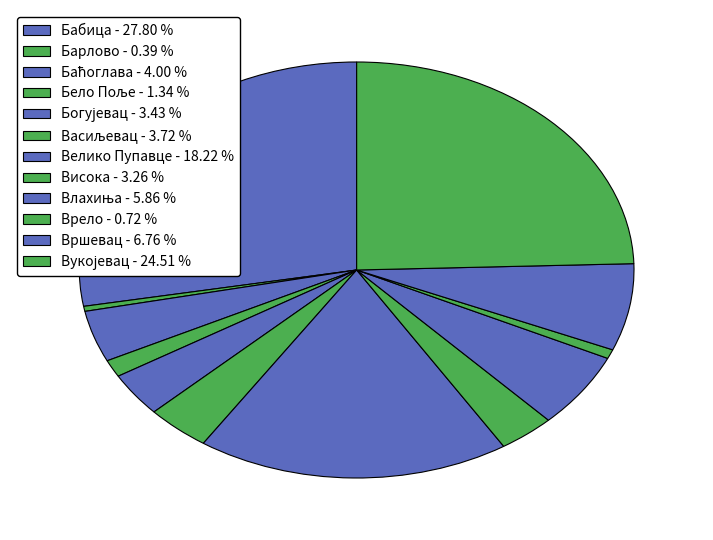

To the nearest percent, what is the difference between the largest and smallest slice percentages?

27%